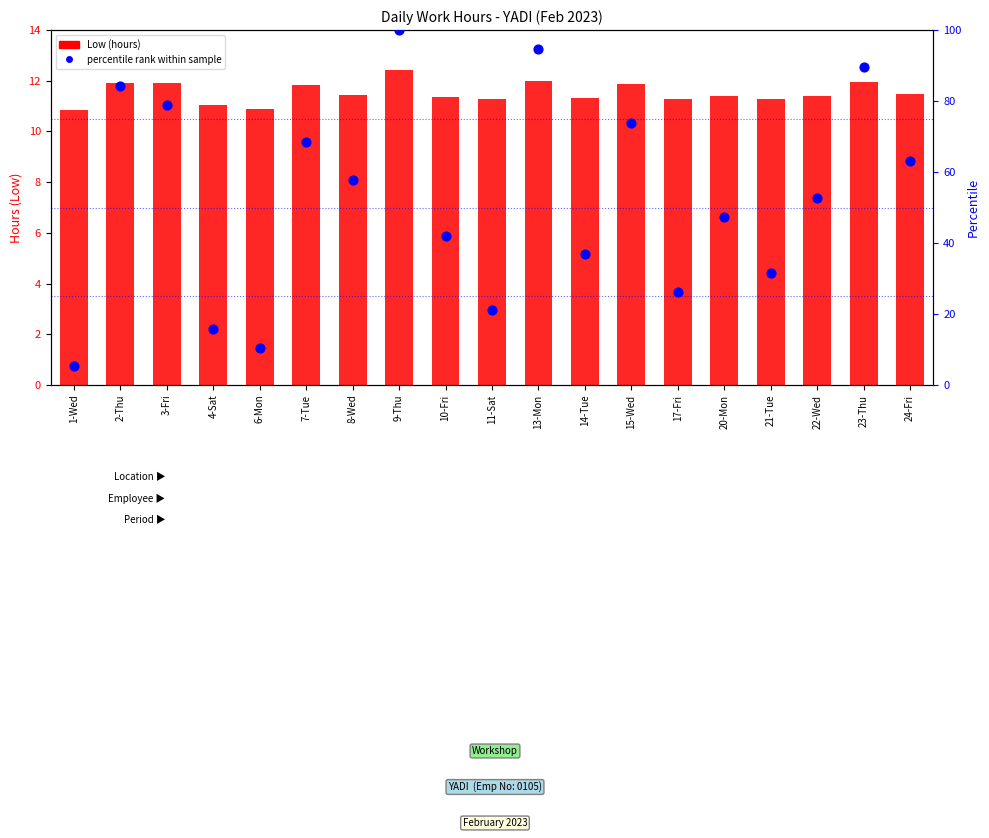

At which category is the sum across all series the highest?

9-Thu